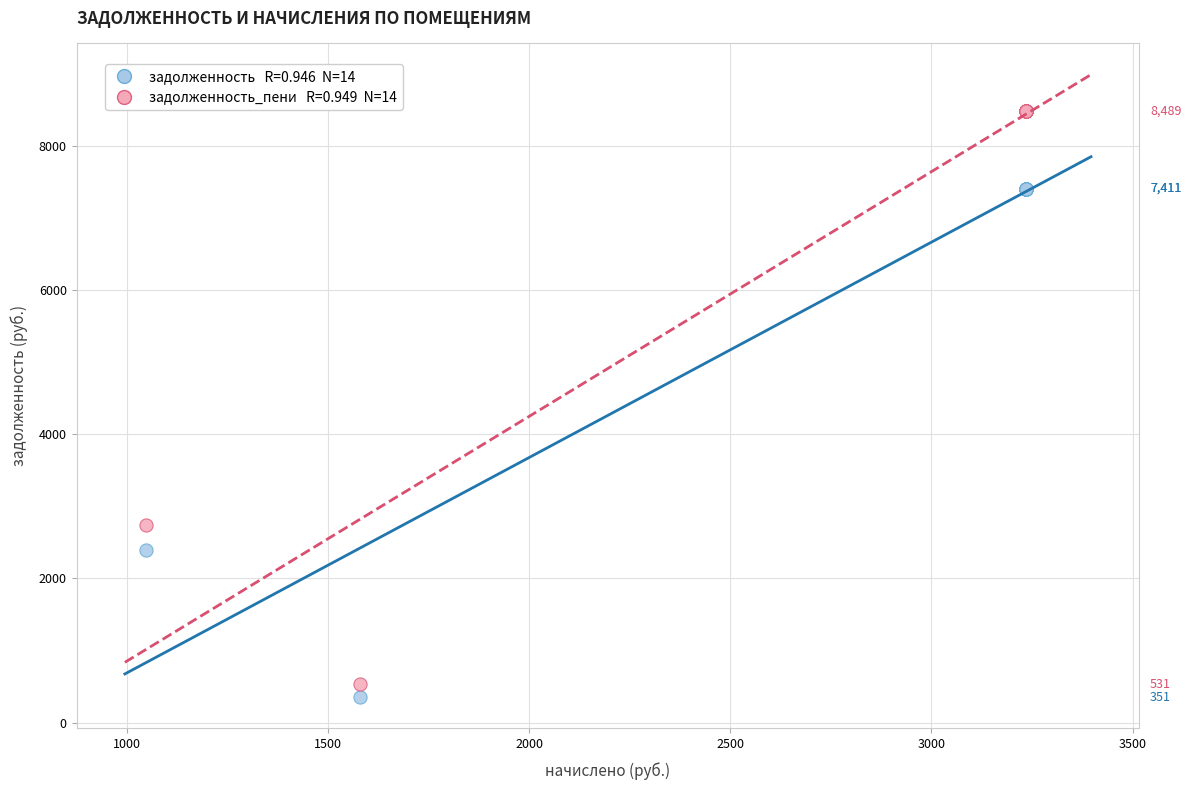

Across all series, what Y value is closest to 4420?

2747.8